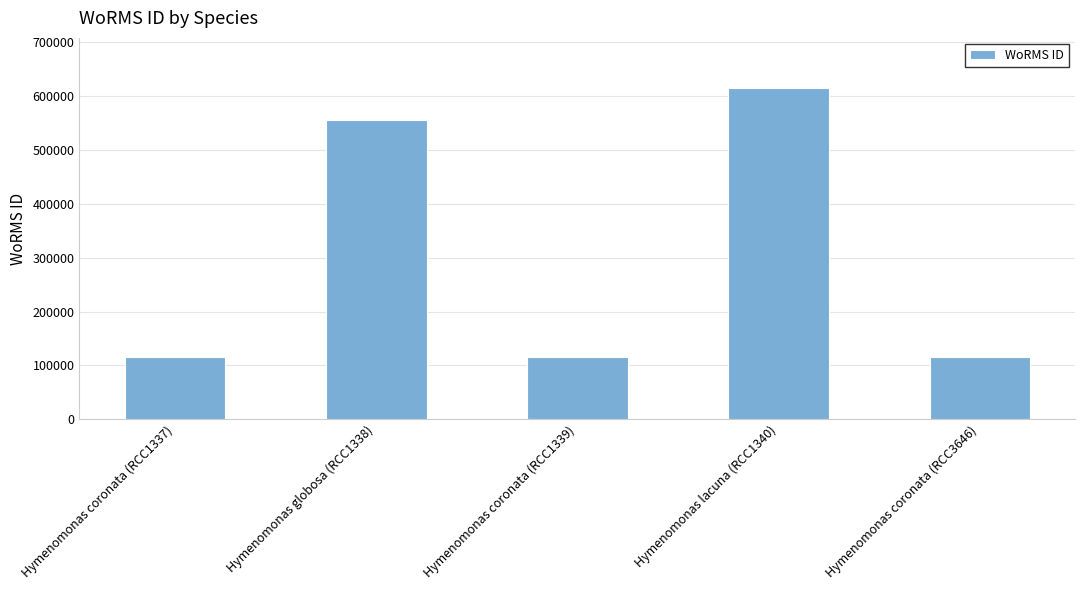

What is the difference between the second highest and minimum values?

440853